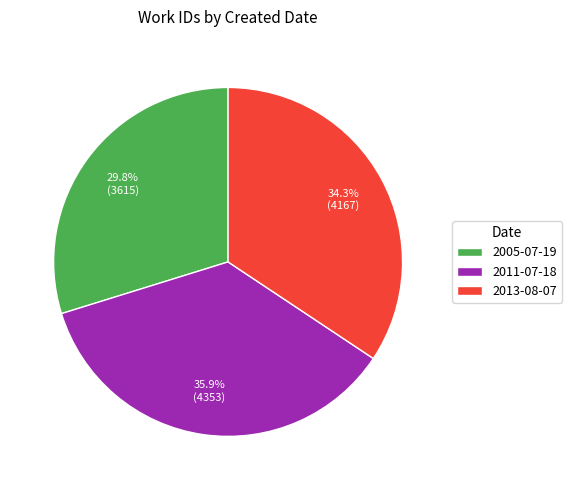

Does 2013-08-07 account for over 50% of the chart?

No